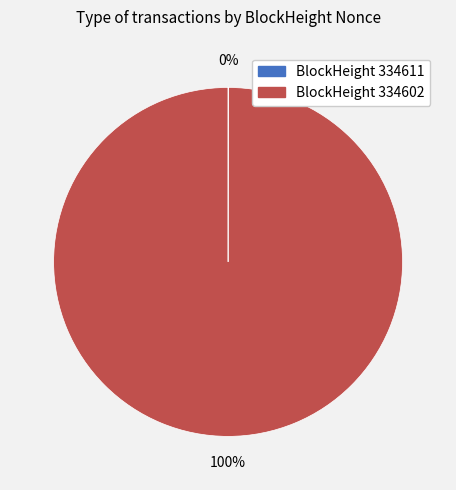

To the nearest percent, what is the average slice percentage?

50%